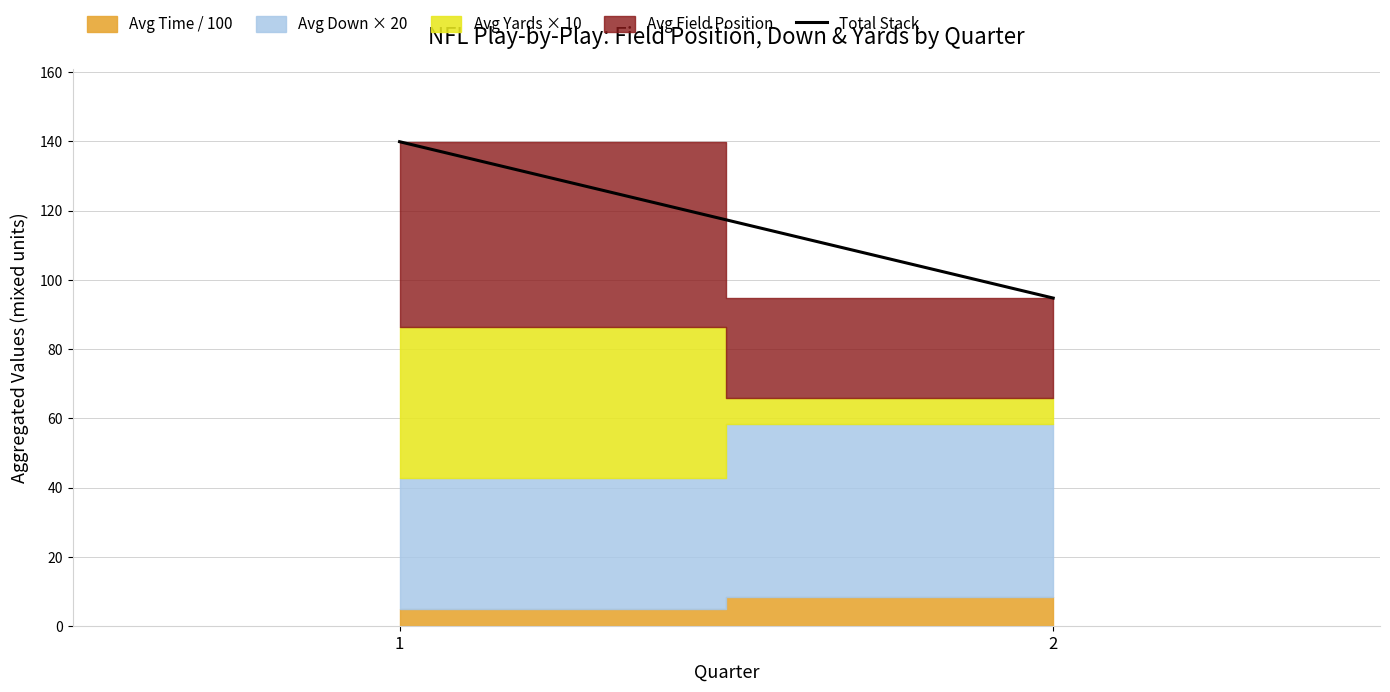

Reading left to right, list all the values displayed in this chart.

139.9	94.8